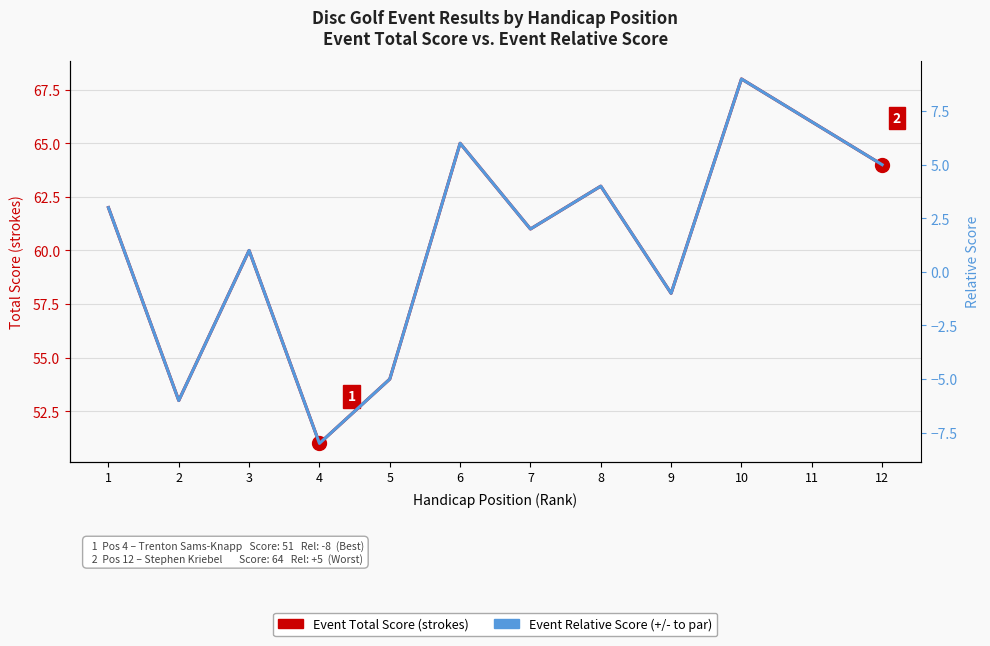

Read the Event Relative Score (+/-) value at 5, to the nearest 5.

-5